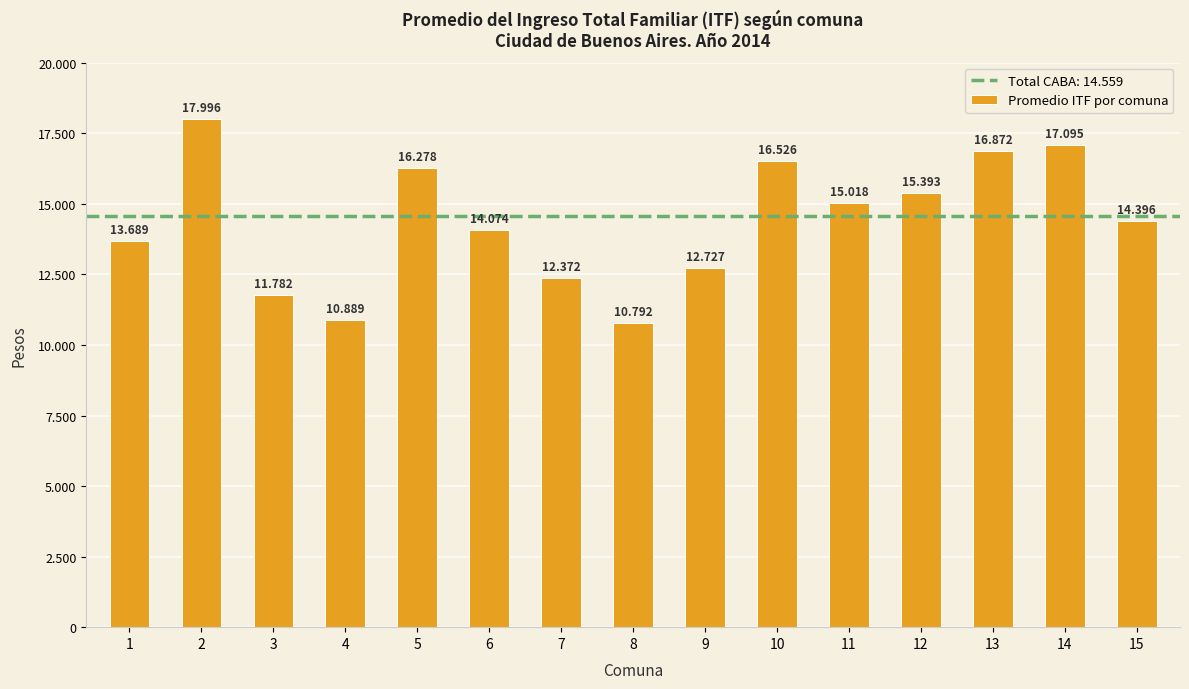

Does the chart contain any negative values?

No